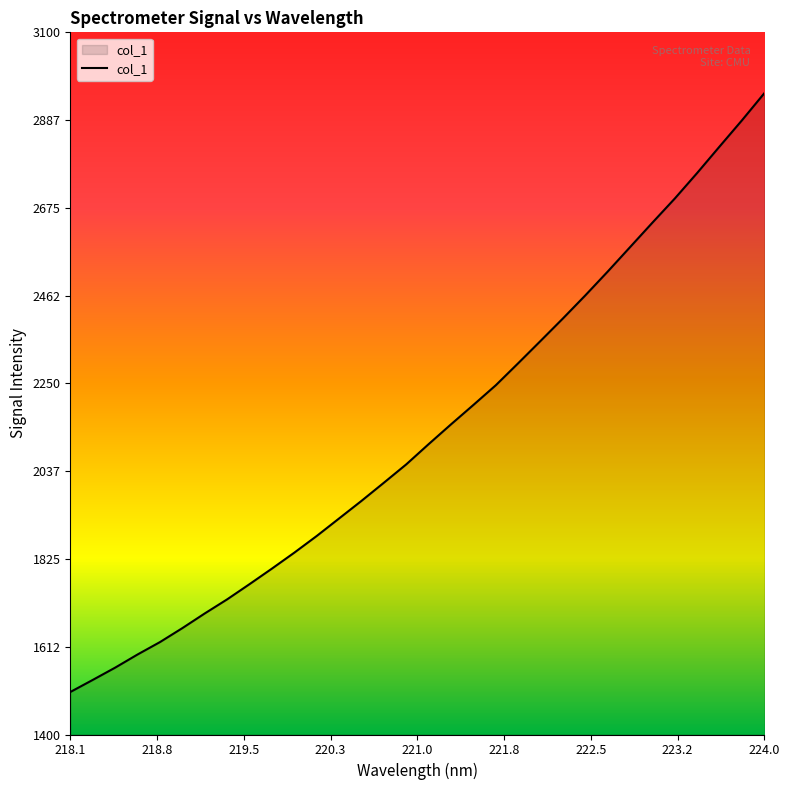

What is the maximum value shown in the chart?

2952.6